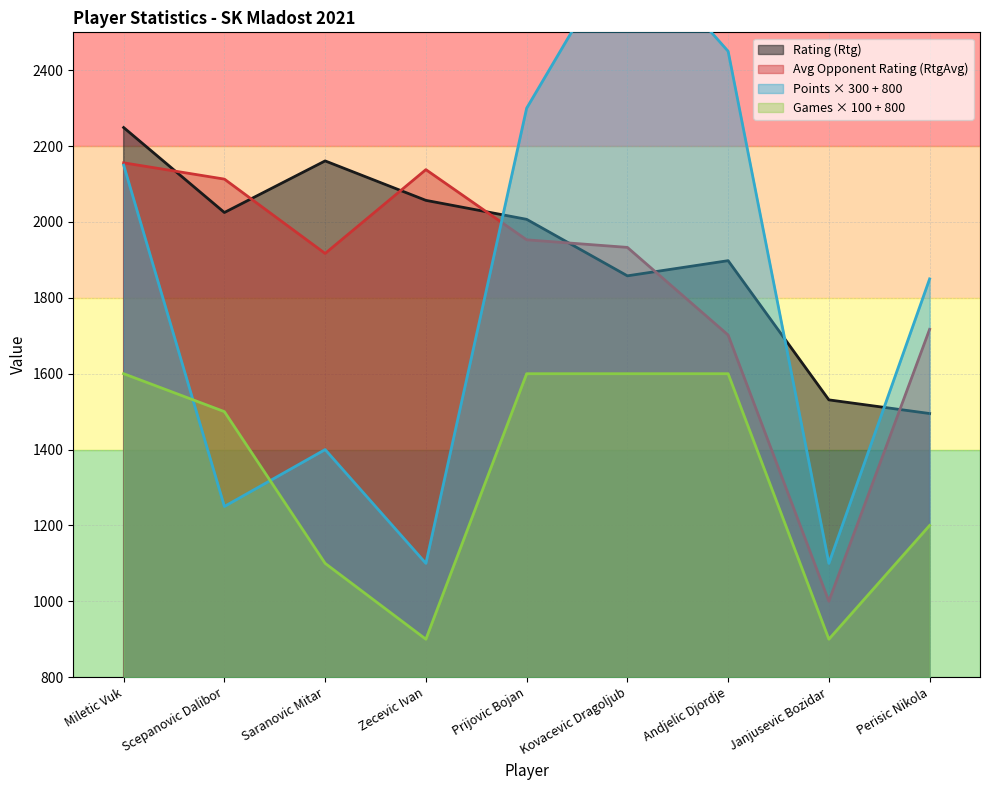

Rank the series at Zecevic Ivan from lowest to highest value.

Games, Pts, Rtg, RtgAvg